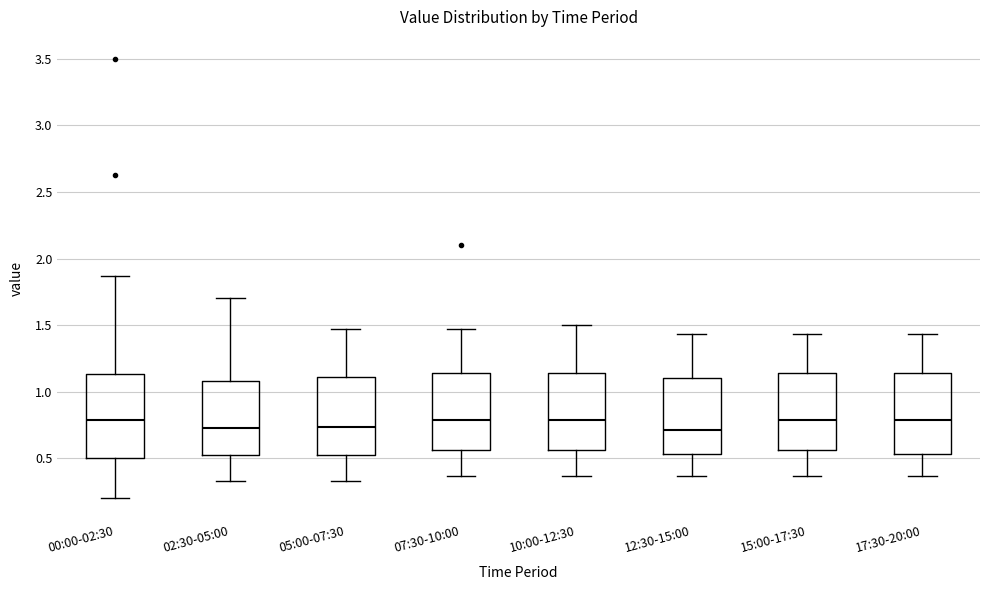

Reading left to right, read every box against the y-axis: the position of its median line, the range the box covers, and the ends of its whiskers. The values are not printed on the chart, so give them approximately, as read against the axis.

00:00-02:30: median 0.80, box 0.50 to 1.15, whiskers 0.20 to 1.85
02:30-05:00: median 0.75, box 0.50 to 1.10, whiskers 0.35 to 1.70
05:00-07:30: median 0.75, box 0.50 to 1.10, whiskers 0.35 to 1.45
07:30-10:00: median 0.80, box 0.55 to 1.15, whiskers 0.35 to 1.45
10:00-12:30: median 0.80, box 0.55 to 1.15, whiskers 0.35 to 1.50
12:30-15:00: median 0.70, box 0.55 to 1.10, whiskers 0.35 to 1.45
15:00-17:30: median 0.80, box 0.55 to 1.15, whiskers 0.35 to 1.45
17:30-20:00: median 0.80, box 0.55 to 1.15, whiskers 0.35 to 1.45